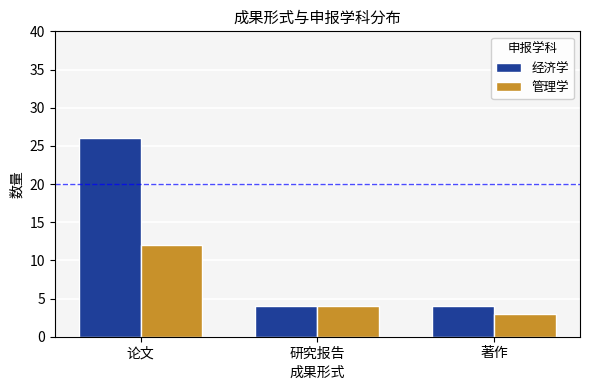

Count the number of categories in the chart.

3